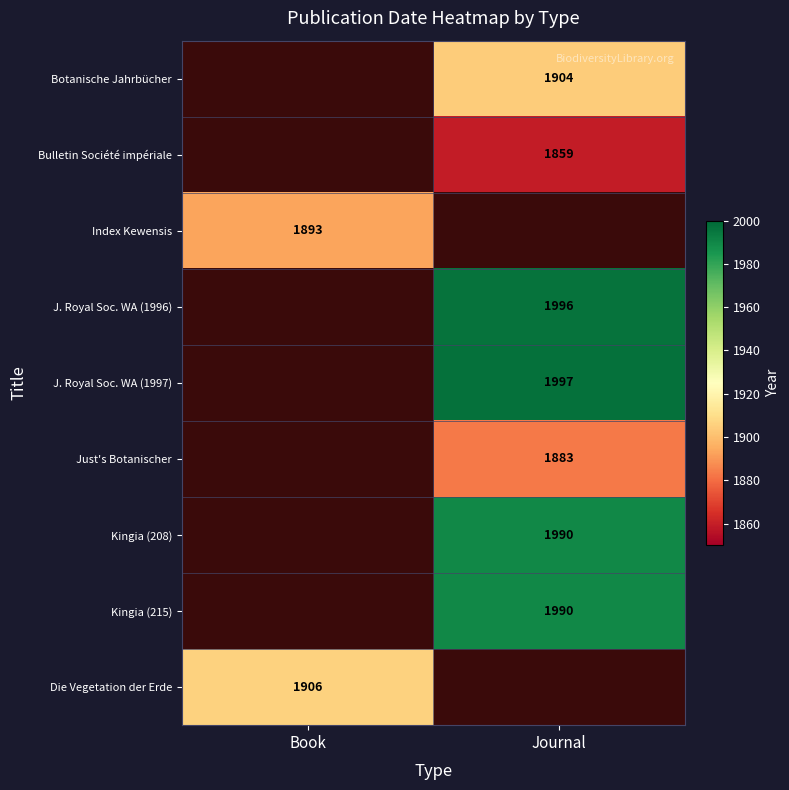

What is the difference between the highest and lowest values at Journal?

138.0